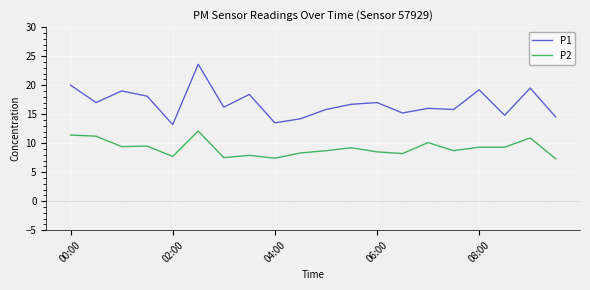

What is the difference between the maximum and minimum values in the P2 series?

4.8